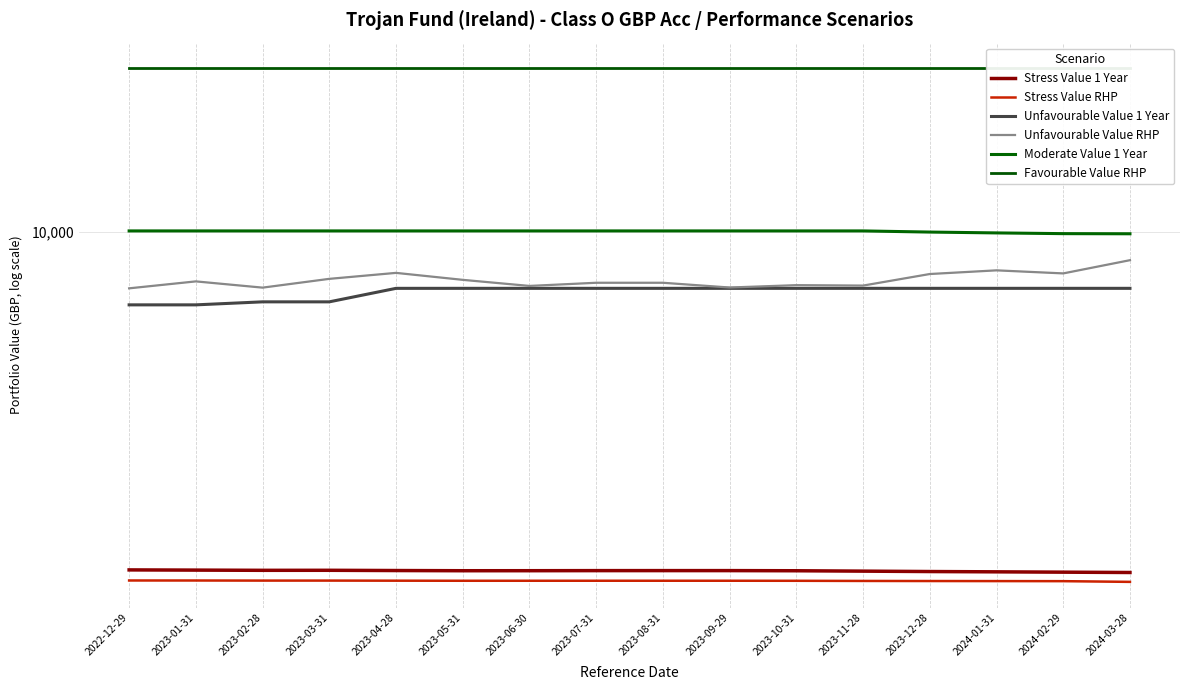

Between 2023-01-31 and 2023-05-31, which series saw the biggest shift?

Unfavourable Value 1 Year